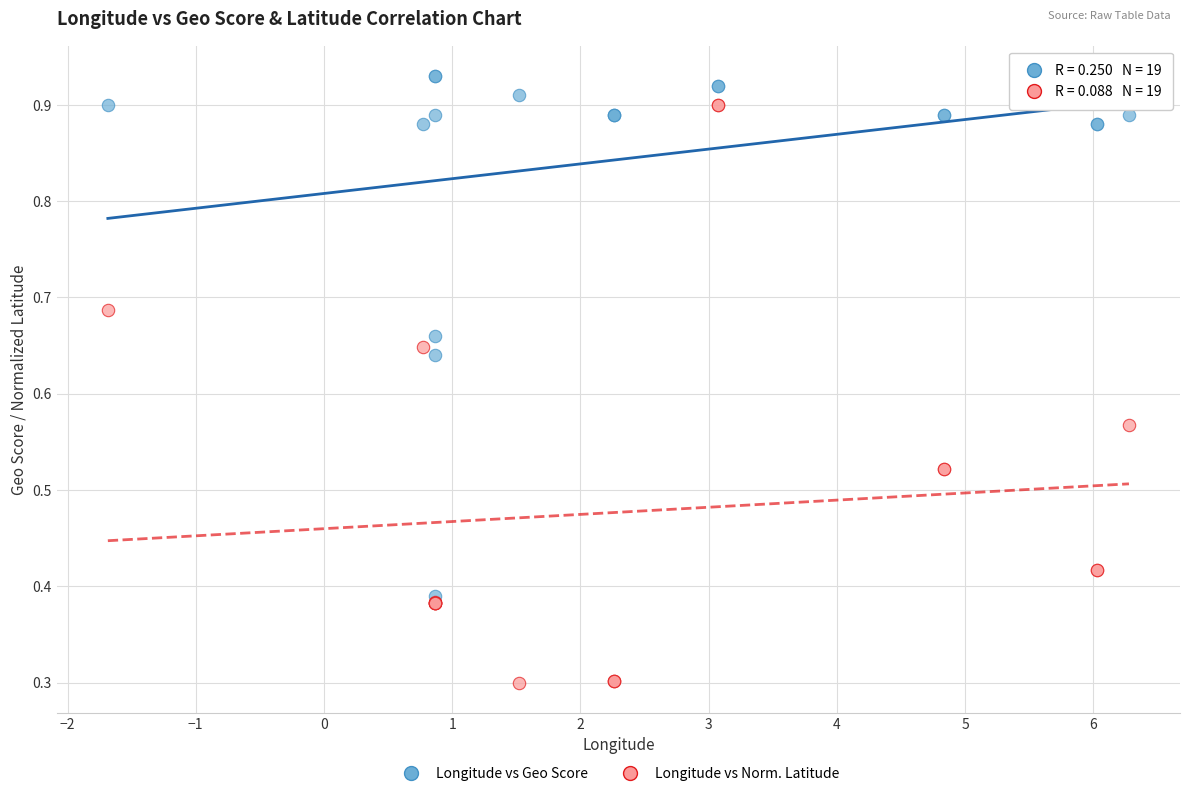

What are all the series names shown in the legend?

Longitude vs Geo Score, Longitude vs Norm. Latitude